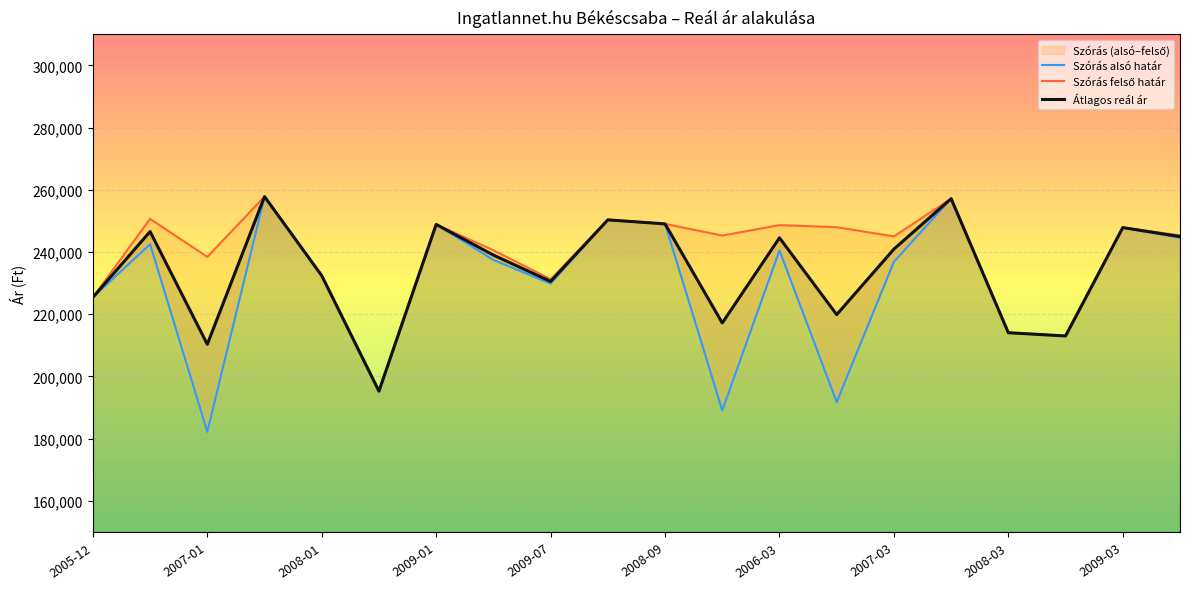

What is the highest value of the Szórás felső határ series?

257803